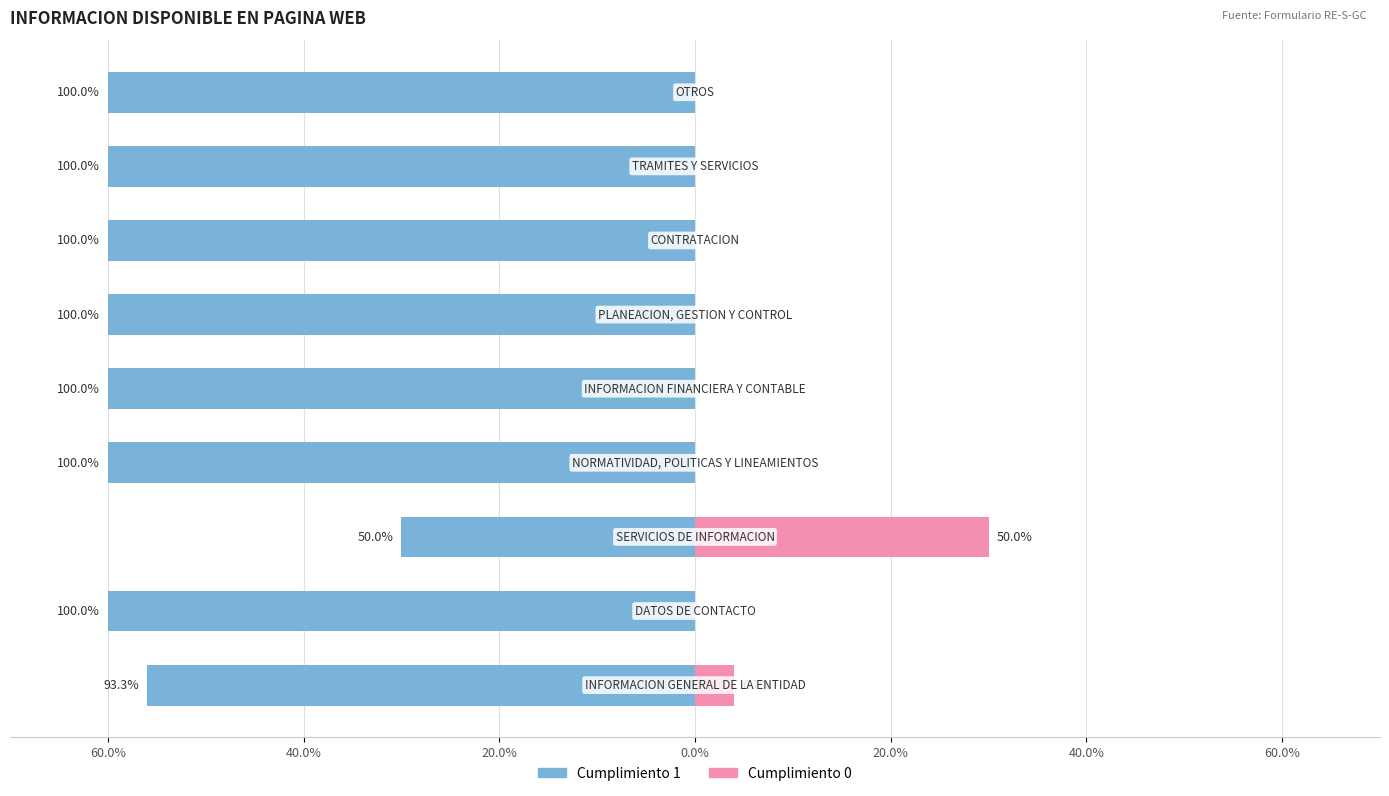

Is the value of Cumplimiento 1 at 40.0% greater than the value of Cumplimiento 0 at 20.0%?

No